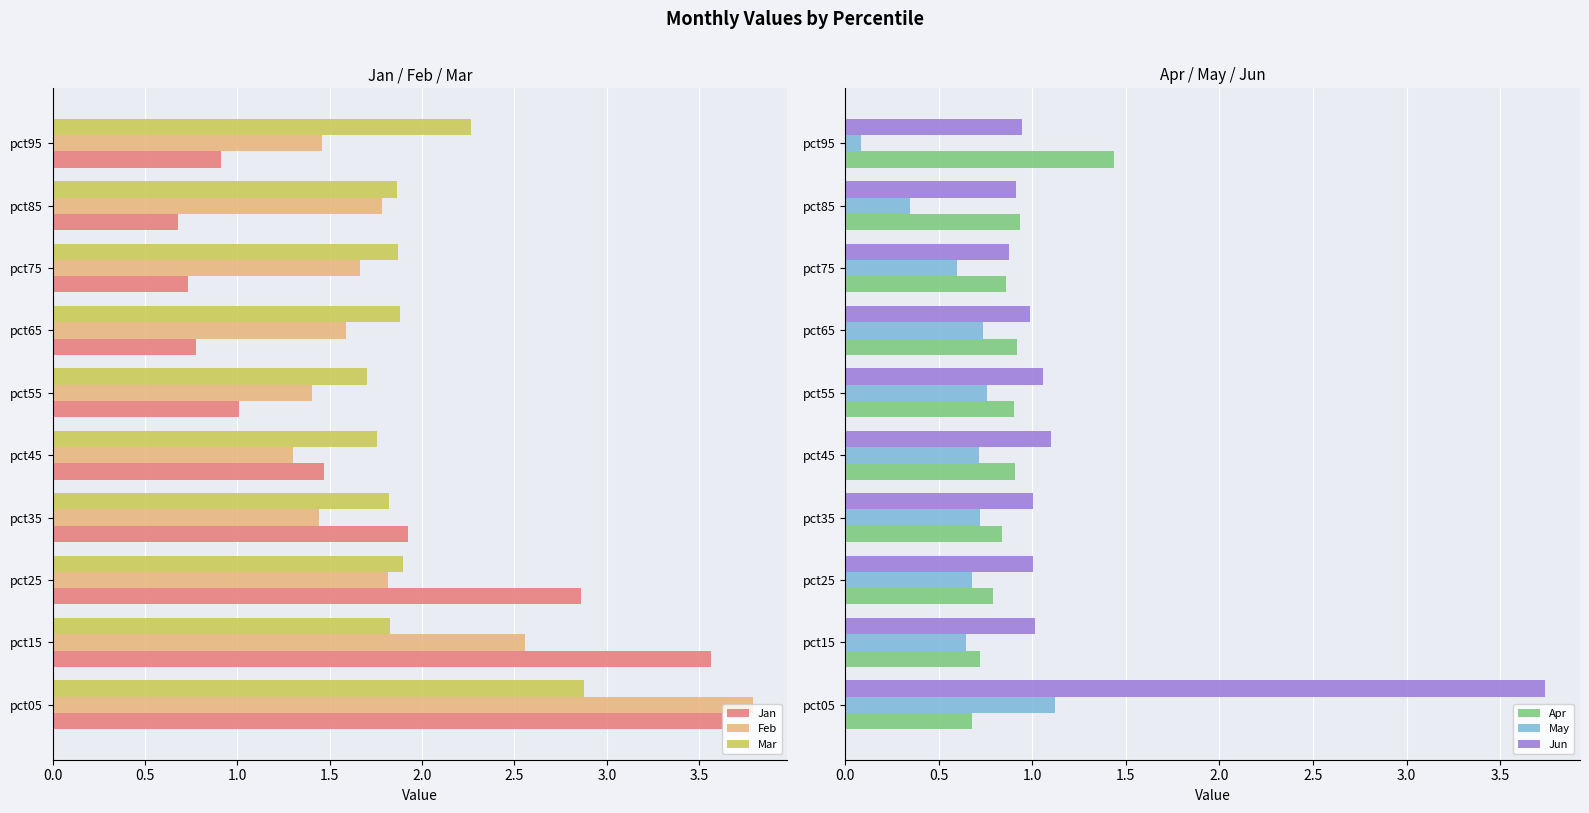

How many bars are there in total?

60